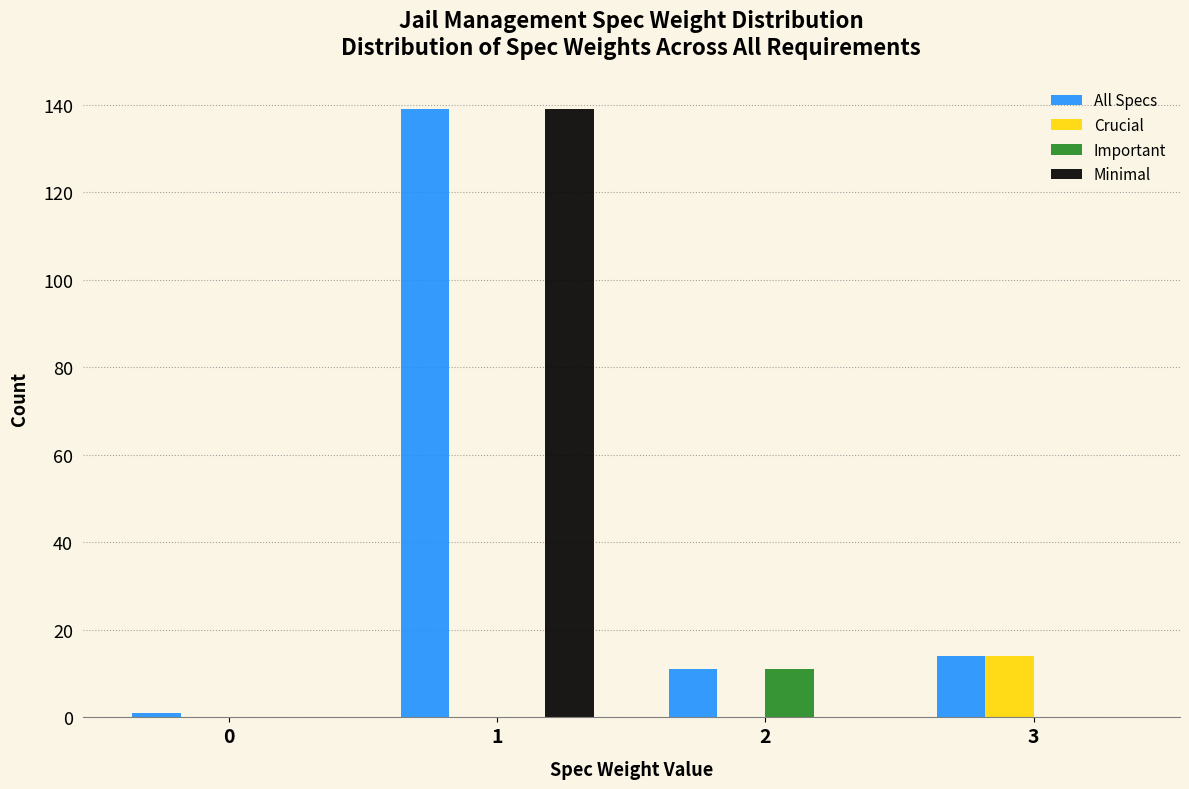

Reading left to right, list all the values displayed in this chart.

All Specs: 0=1	1=139	2=11	3=14
Crucial: 0=0	1=0	2=0	3=14
Important: 0=0	1=0	2=11	3=0
Minimal: 0=0	1=139	2=0	3=0